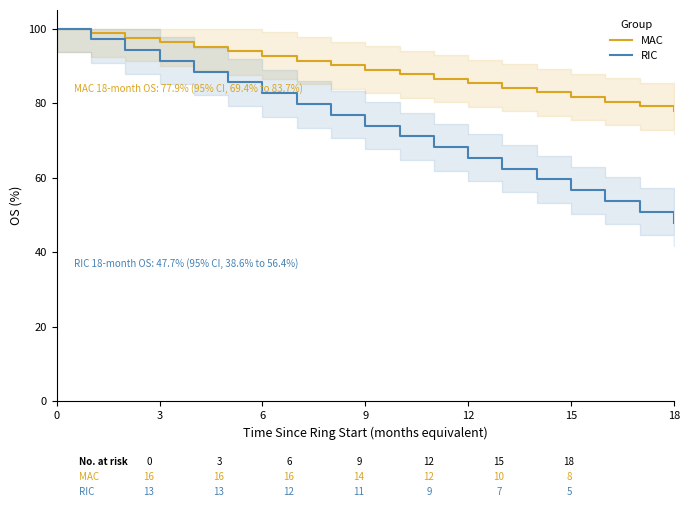

Is it true that MAC equals 138.0 at 12?

False